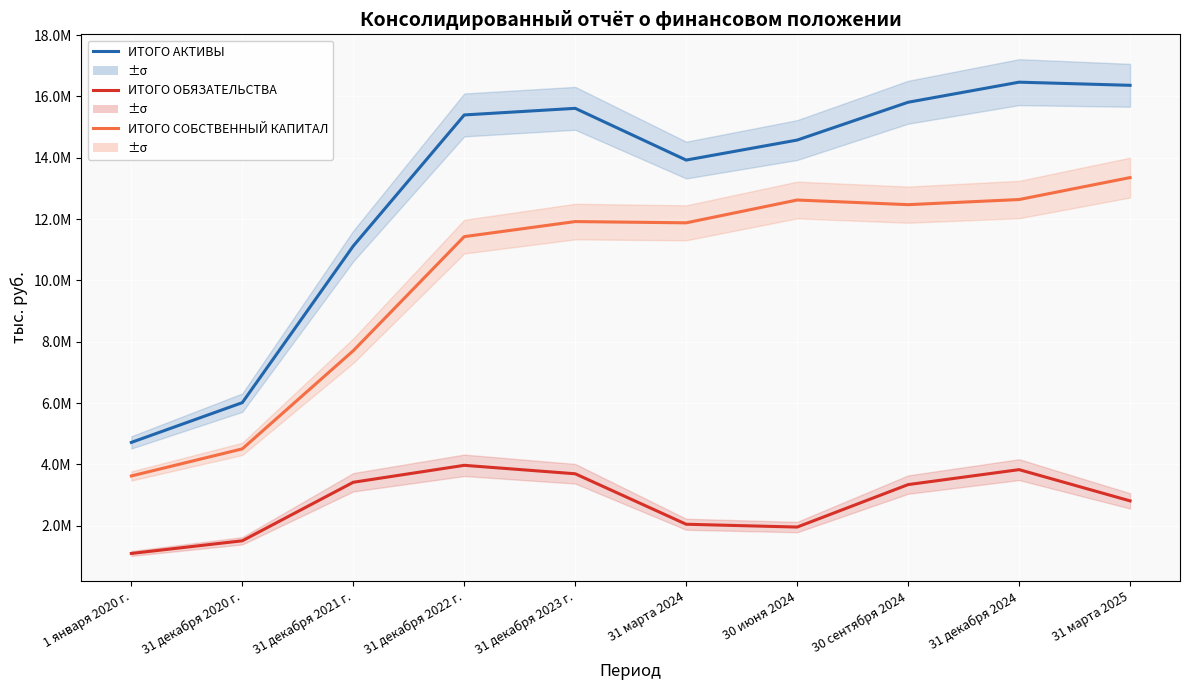

What is the difference between the second highest and minimum values in the ИТОГО АКТИВЫ series?

11645461